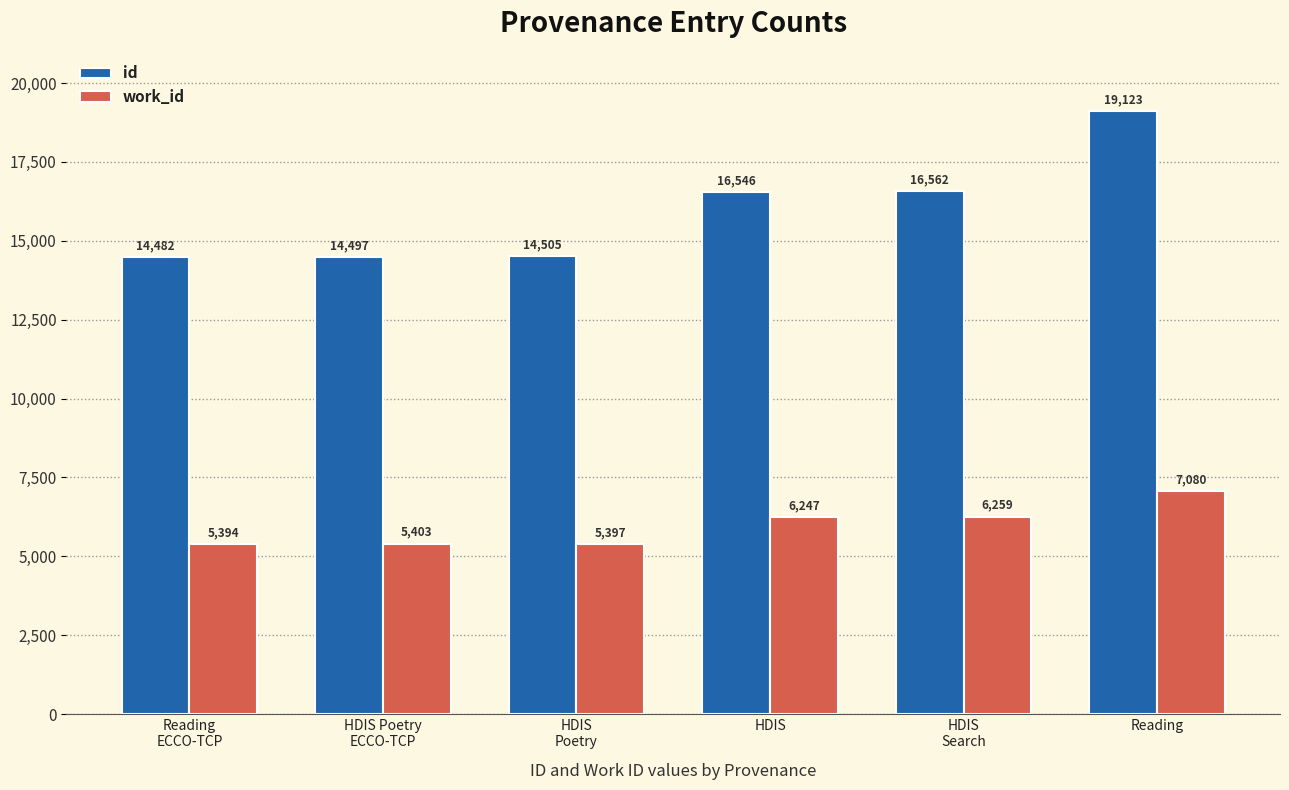

What is the label of the 5th bar from the right?

HDIS Poetry
ECCO-TCP